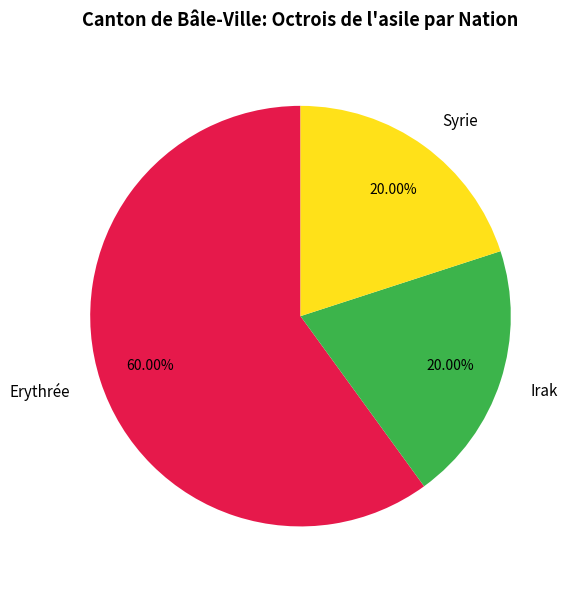

How many slices are in this pie chart?

3